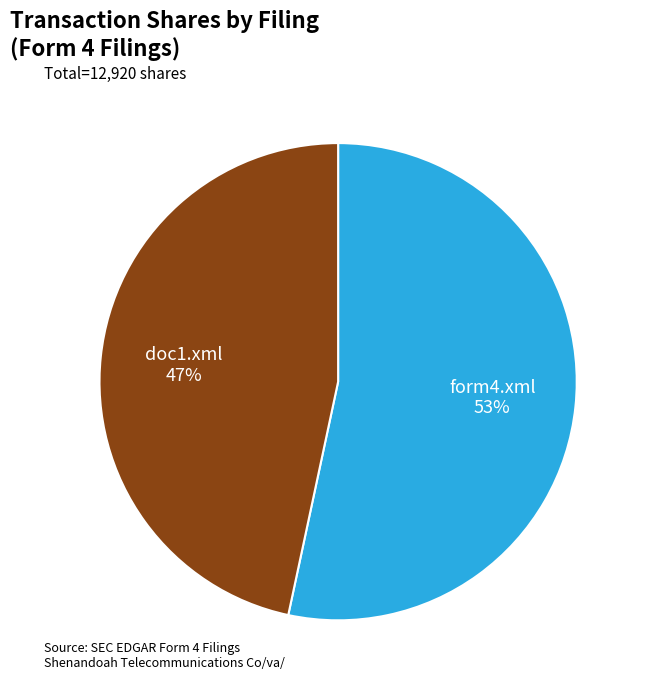

Does any single category account for the majority?

Yes